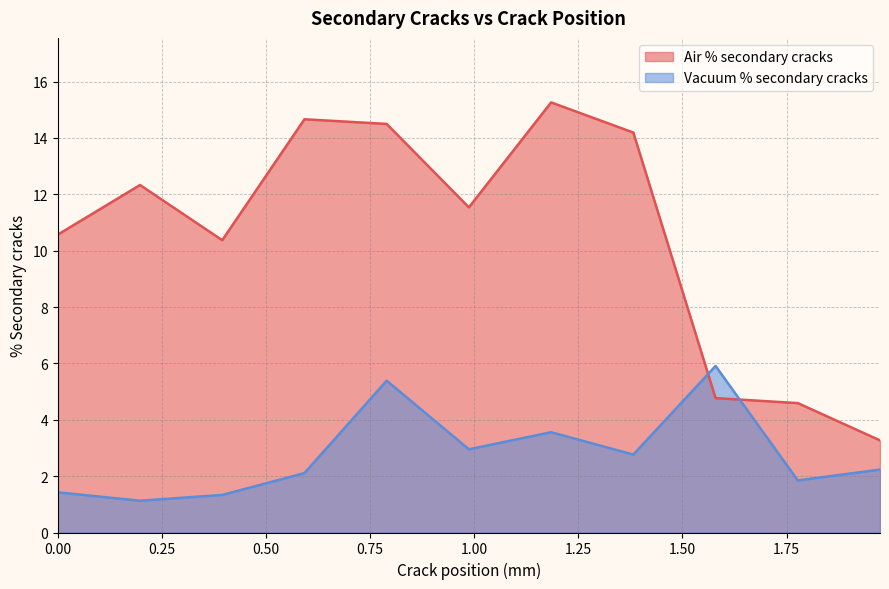

What is the label of the 10th point from the left?

1.776825